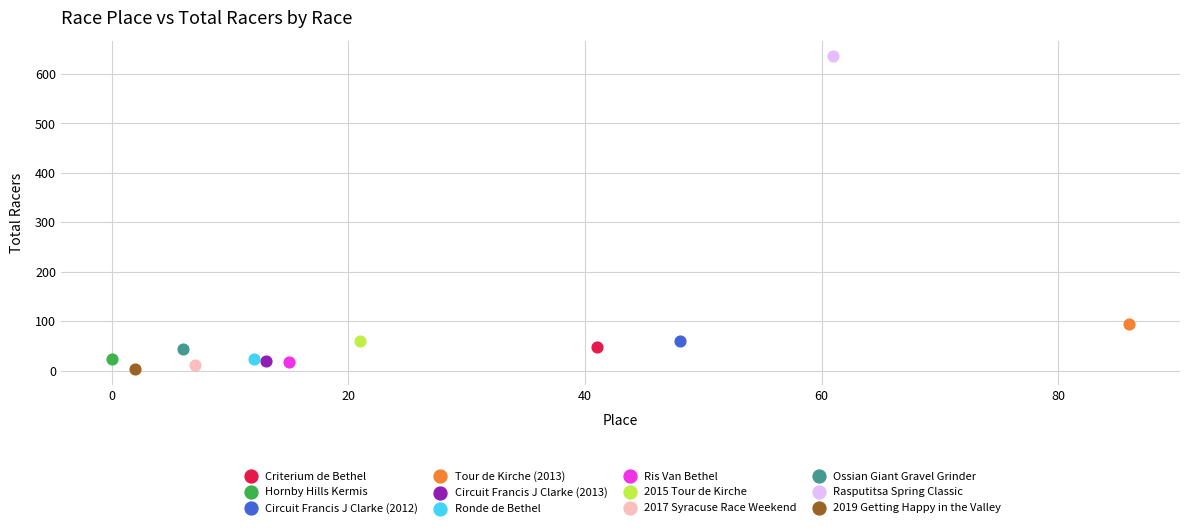

What are all the series names shown in the legend?

Criterium de Bethel, Hornby Hills Kermis, Circuit Francis J Clarke (2012), Tour de Kirche (2013), Circuit Francis J Clarke (2013), Ronde de Bethel, Ris Van Bethel, 2015 Tour de Kirche, 2017 Syracuse Race Weekend, Ossian Giant Gravel Grinder, Rasputitsa Spring Classic, 2019 Getting Happy in the Valley